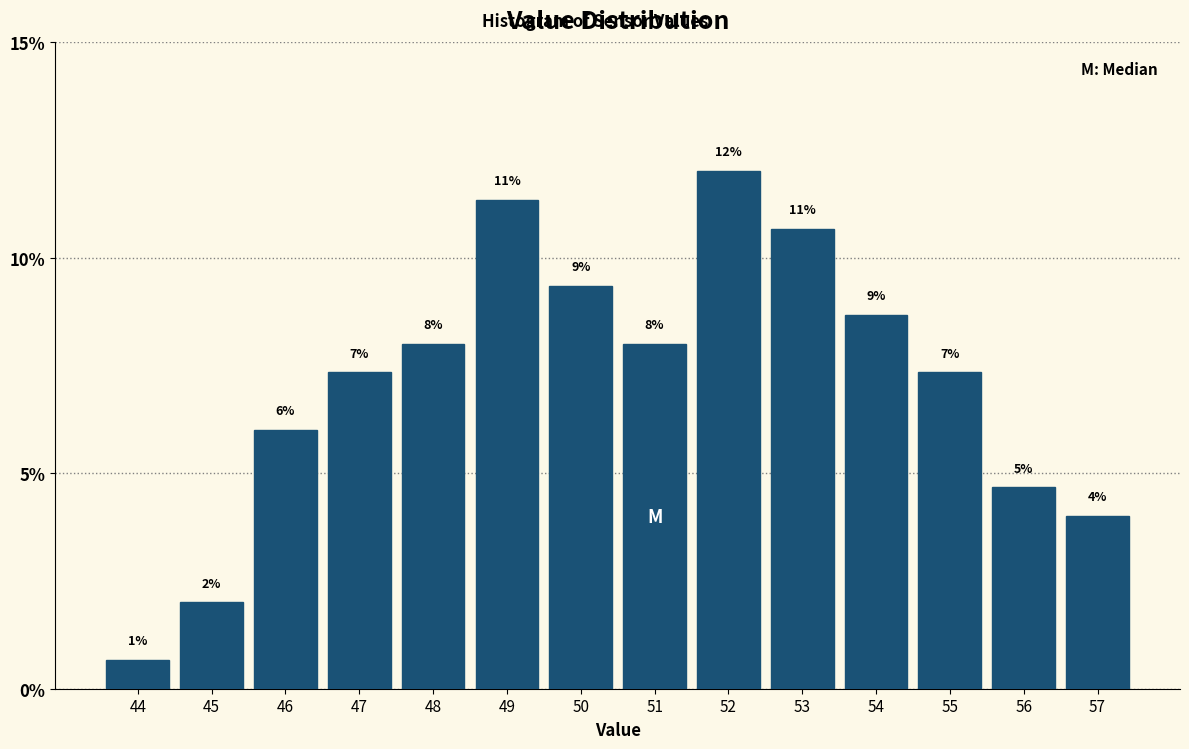

How many bars are there in total?

14